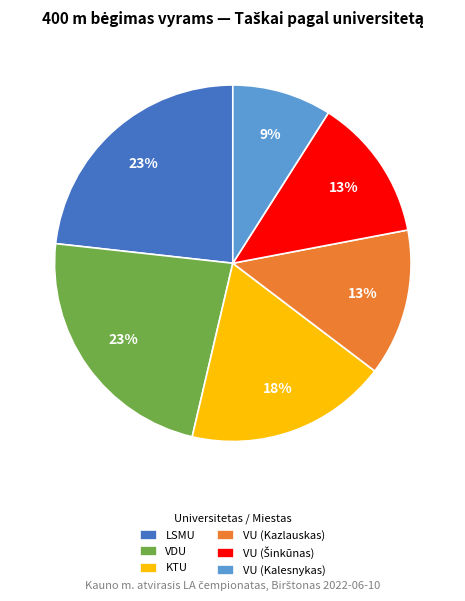

To the nearest percent, what portion does LSMU represent?

23%